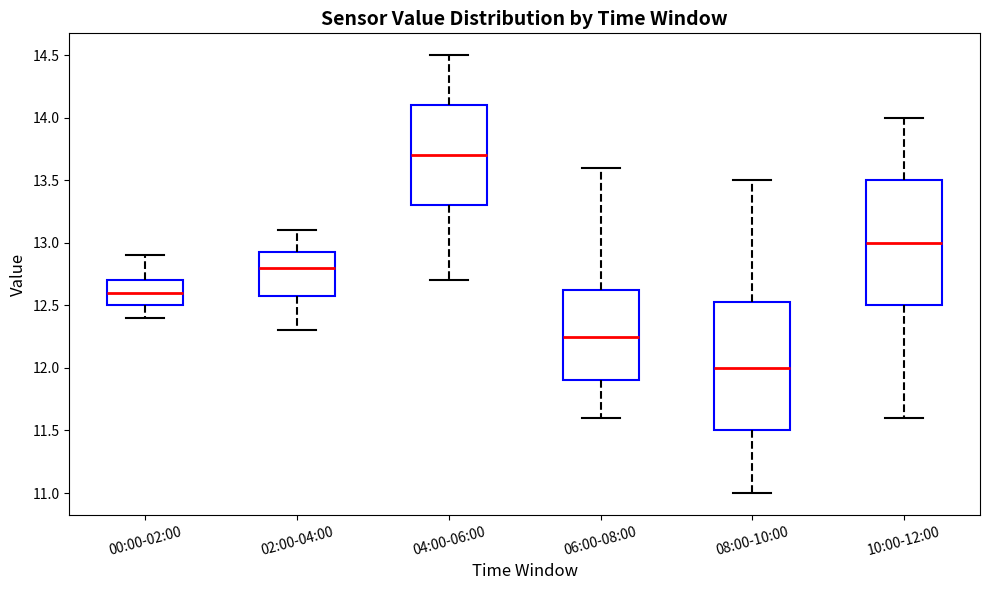

Reading left to right, read every box against the y-axis: the position of its median line, the range the box covers, and the ends of its whiskers. The values are not printed on the chart, so give them approximately, as read against the axis.

00:00-02:00: median 12.60, box 12.50 to 12.70, whiskers 12.40 to 12.90
02:00-04:00: median 12.80, box 12.60 to 12.95, whiskers 12.30 to 13.10
04:00-06:00: median 13.70, box 13.30 to 14.10, whiskers 12.70 to 14.50
06:00-08:00: median 12.25, box 11.90 to 12.65, whiskers 11.60 to 13.60
08:00-10:00: median 12.00, box 11.50 to 12.55, whiskers 11.00 to 13.50
10:00-12:00: median 13.00, box 12.50 to 13.50, whiskers 11.60 to 14.00